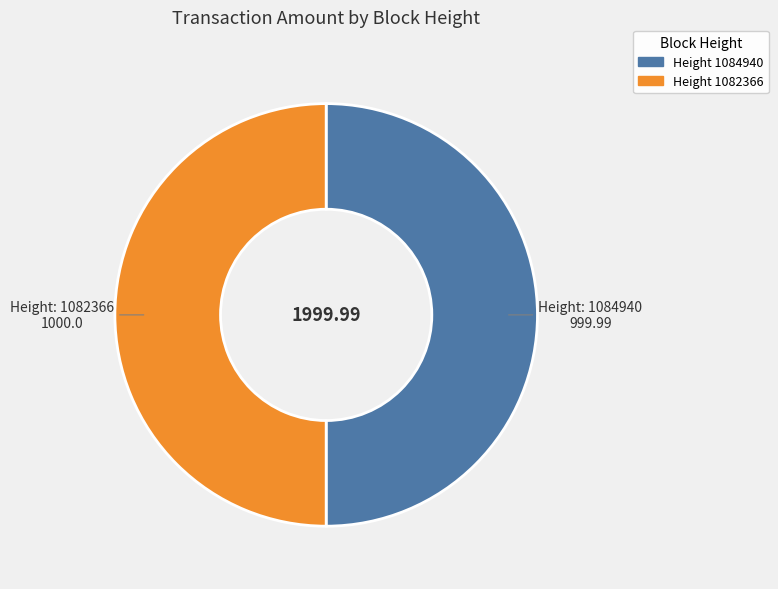

How many slices are in this pie chart?

2